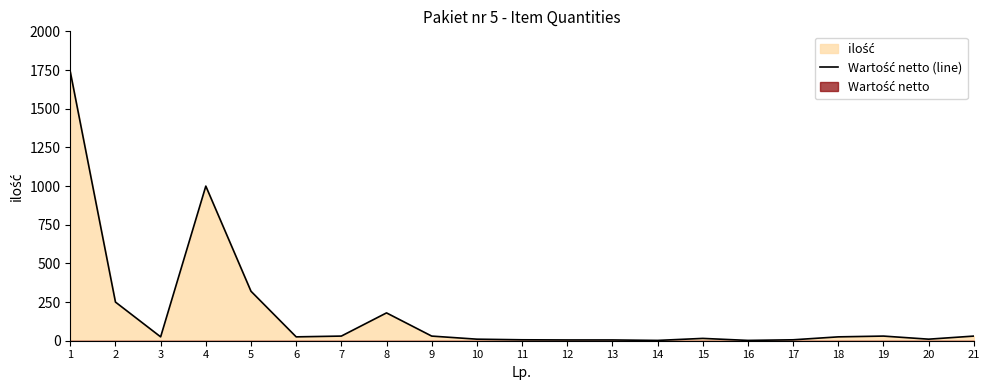

At which category does the data reach its first local valley?

3